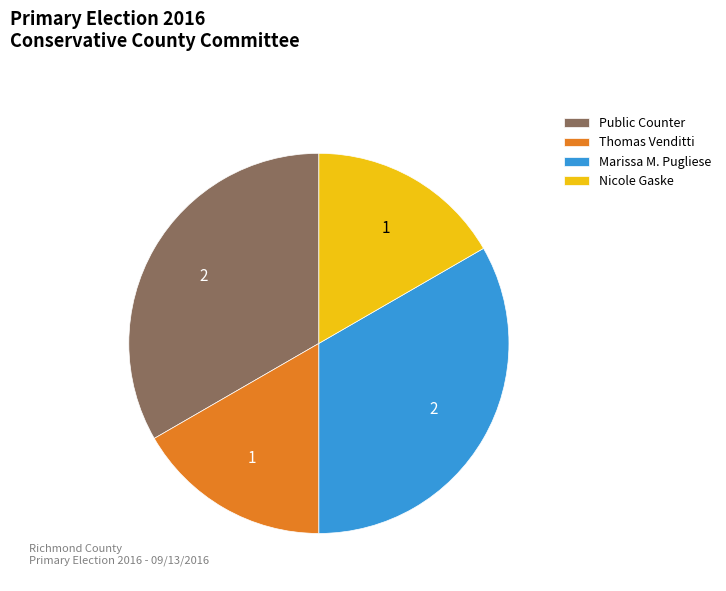

Do Nicole Gaske and Thomas Venditti together represent more than half of the pie?

No